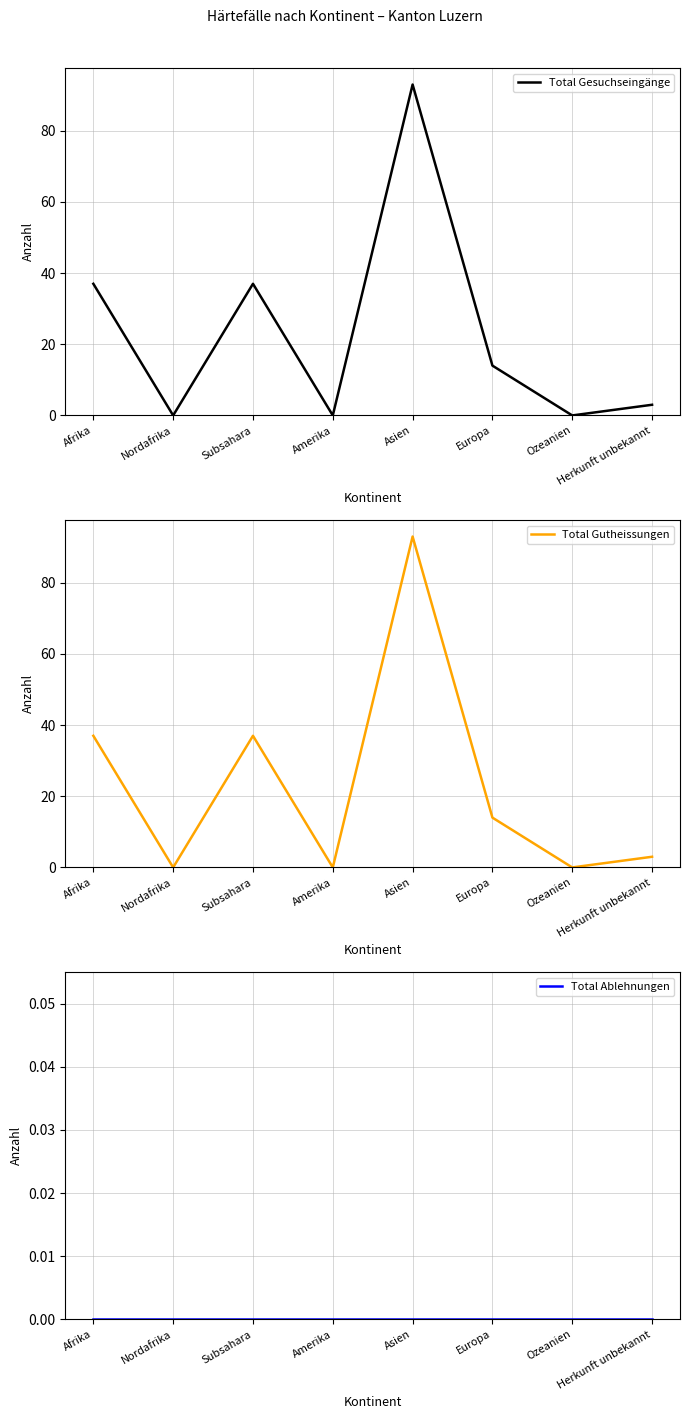

Rank the series by their maximum value, from lowest to highest.

Total Ablehnungen, Total Gesuchseingänge, Total Gutheissungen